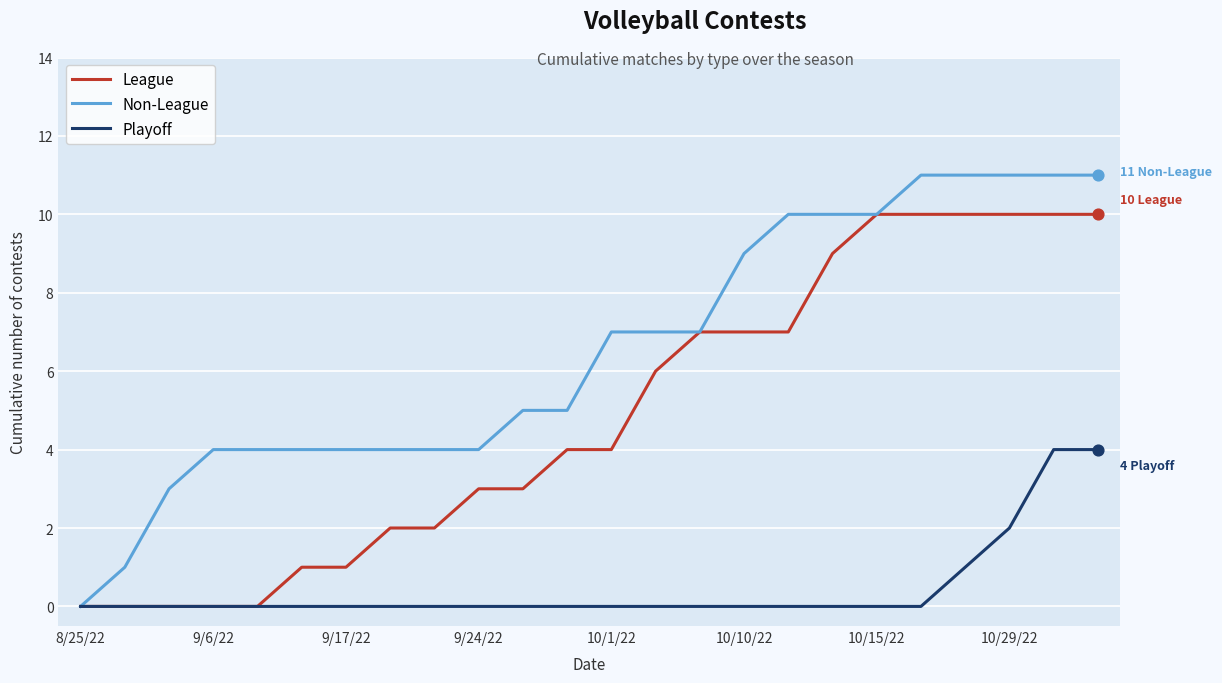

What are all the series names shown in the legend?

League, Non-League, Playoff